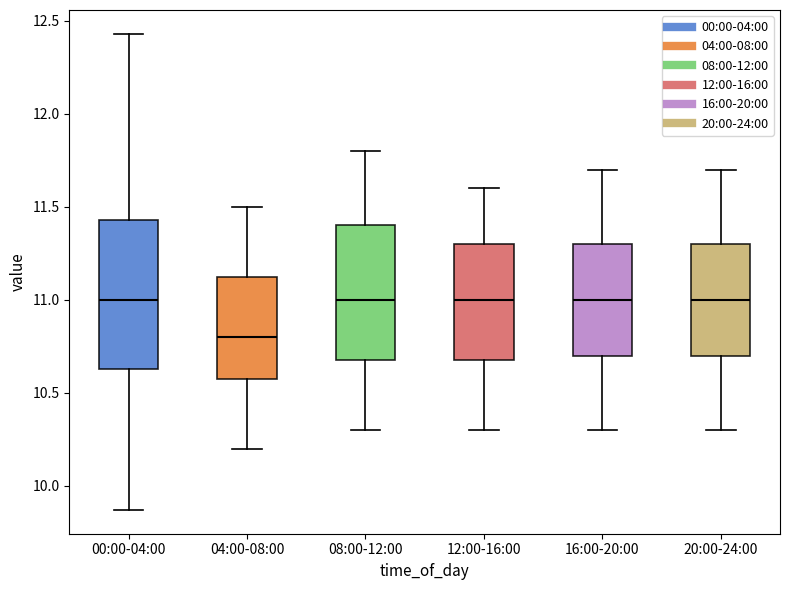

Which box is the tallest, from its lower edge to its upper edge?

00:00-04:00